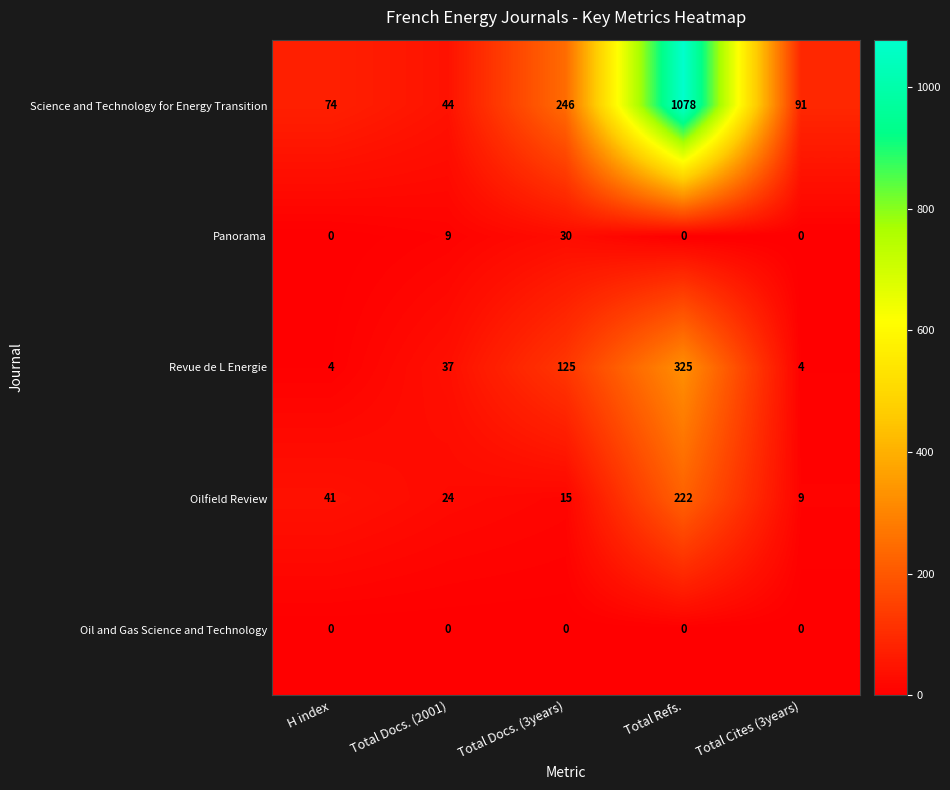

What is the sum of all Oilfield Review values?

311